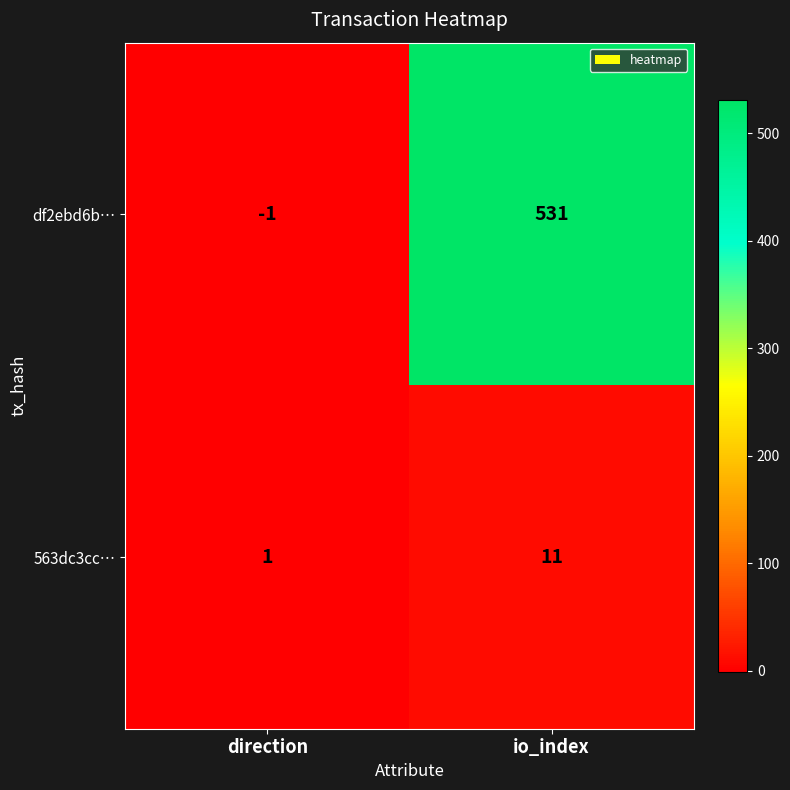

What is the sum of the df2ebd6b… values at io_index and direction?

530